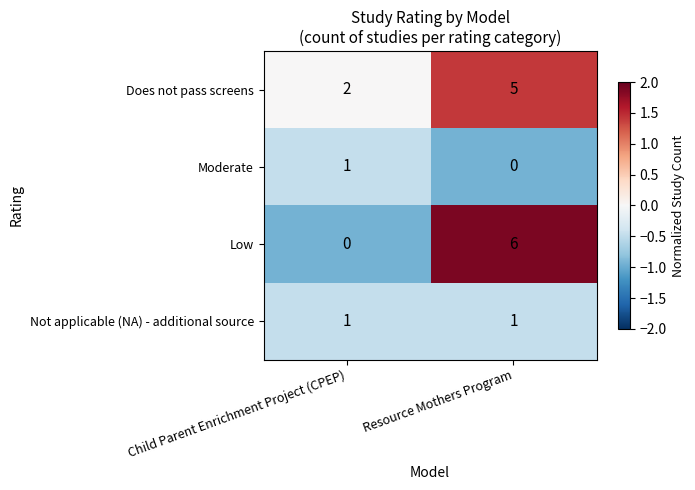

Where is Low nearest to the value 3?

Child Parent Enrichment Project (CPEP)